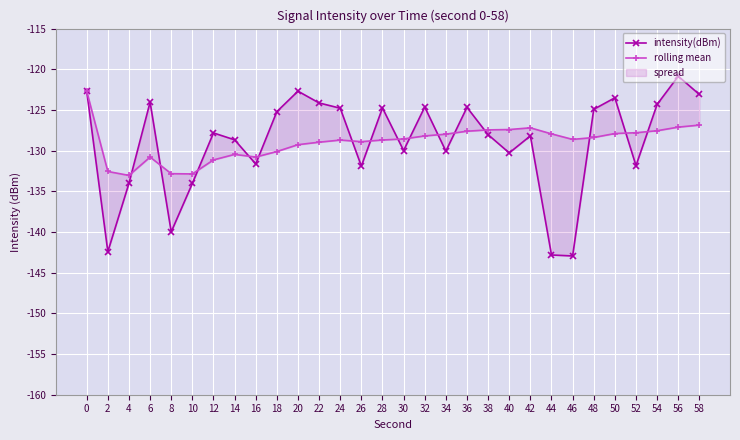

Reading left to right, extract all data points from this chart.

intensity(dBm): 0=-122.7	2=-142.4	4=-134.0	6=-124.0	8=-140.0	10=-134.0	12=-127.8	14=-128.7	16=-131.6	18=-125.2	20=-122.7	22=-124.1	24=-124.8	26=-131.9	28=-124.8	30=-130.0	32=-124.6	34=-130.1	36=-124.7	38=-128.0	40=-130.3	42=-128.2	44=-142.8	46=-142.9	48=-124.9	50=-123.5	52=-131.8	54=-124.3	56=-120.9	58=-123.1
rolling mean: 0=-122.7	2=-132.6	4=-133.0	6=-130.8	8=-132.8	10=-132.9	12=-131.1	14=-130.5	16=-130.8	18=-130.1	20=-129.3	22=-129.0	24=-128.7	26=-128.9	28=-128.7	30=-128.6	32=-128.2	34=-128.0	36=-127.6	38=-127.4	40=-127.4	42=-127.2	44=-127.9	46=-128.6	48=-128.4	50=-127.9	52=-127.8	54=-127.6	56=-127.1	58=-126.9